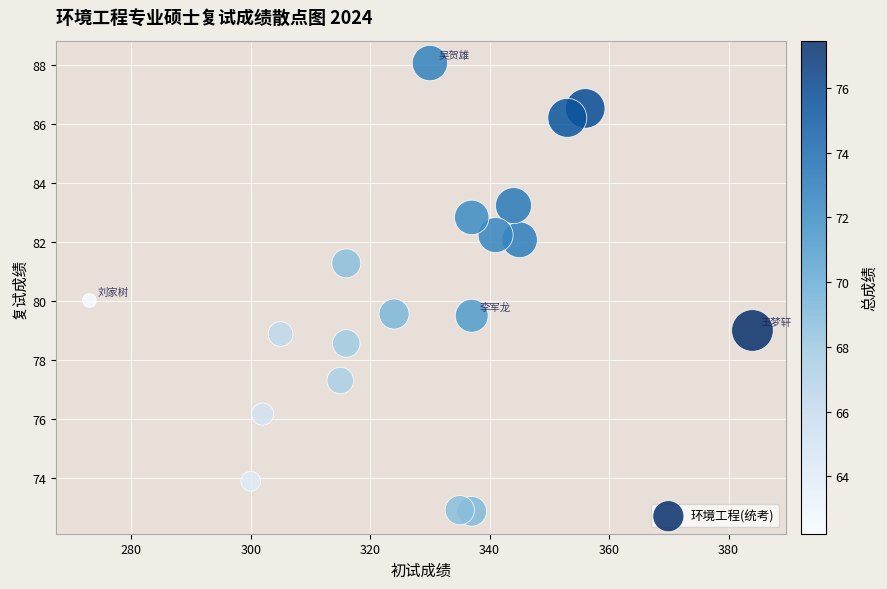

What is the range of X values (max minus min)?

111.0